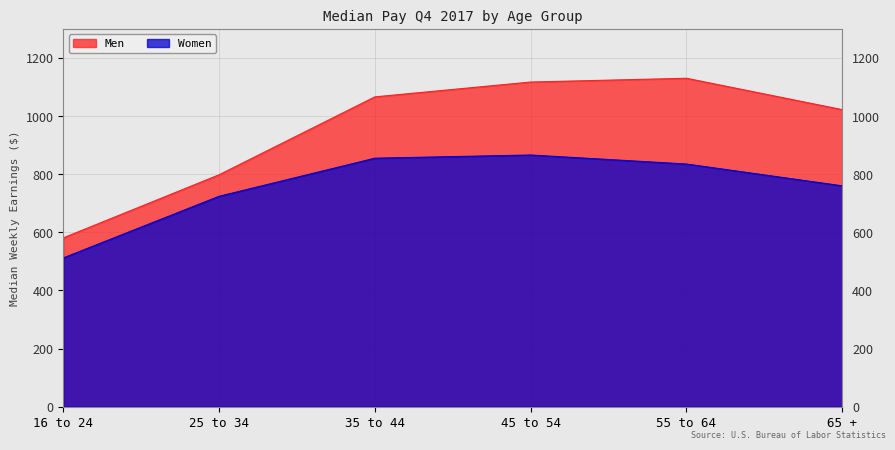

The value of Women at 35 to 44 is 180. True or false?

False